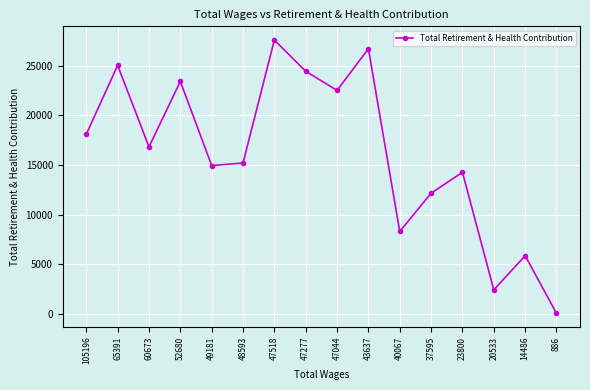

Count the number of categories in the chart.

16